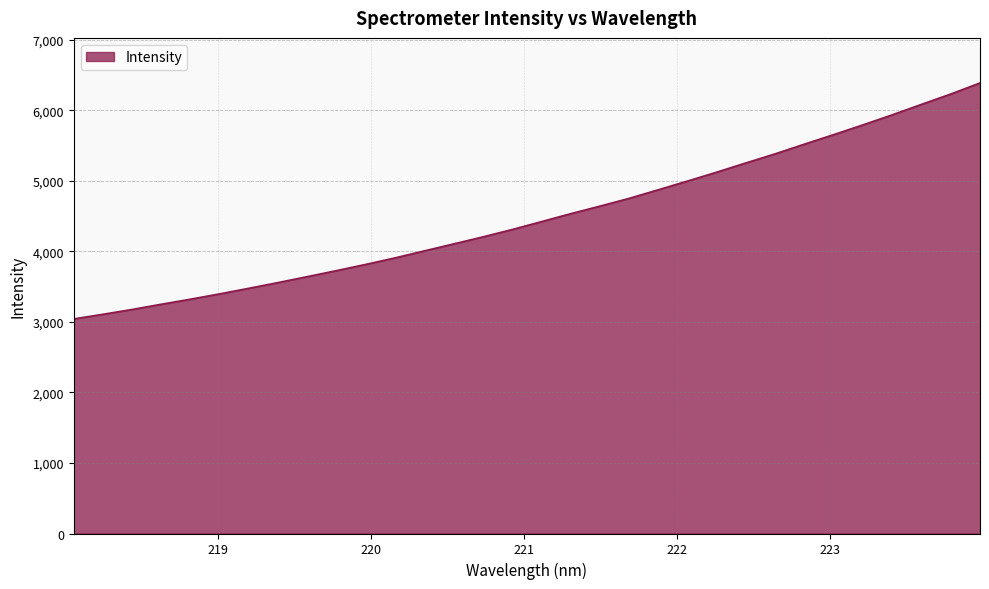

What is the maximum value shown in the chart?

6390.7